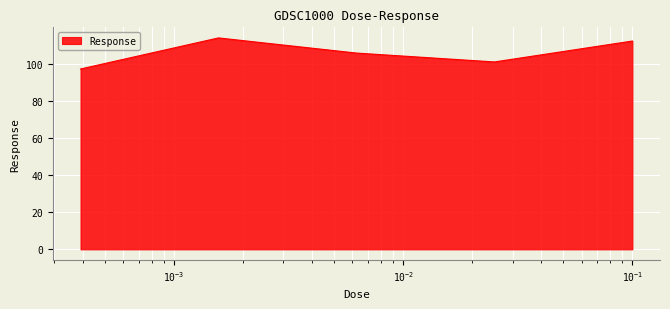

What is the smallest value displayed?

97.4